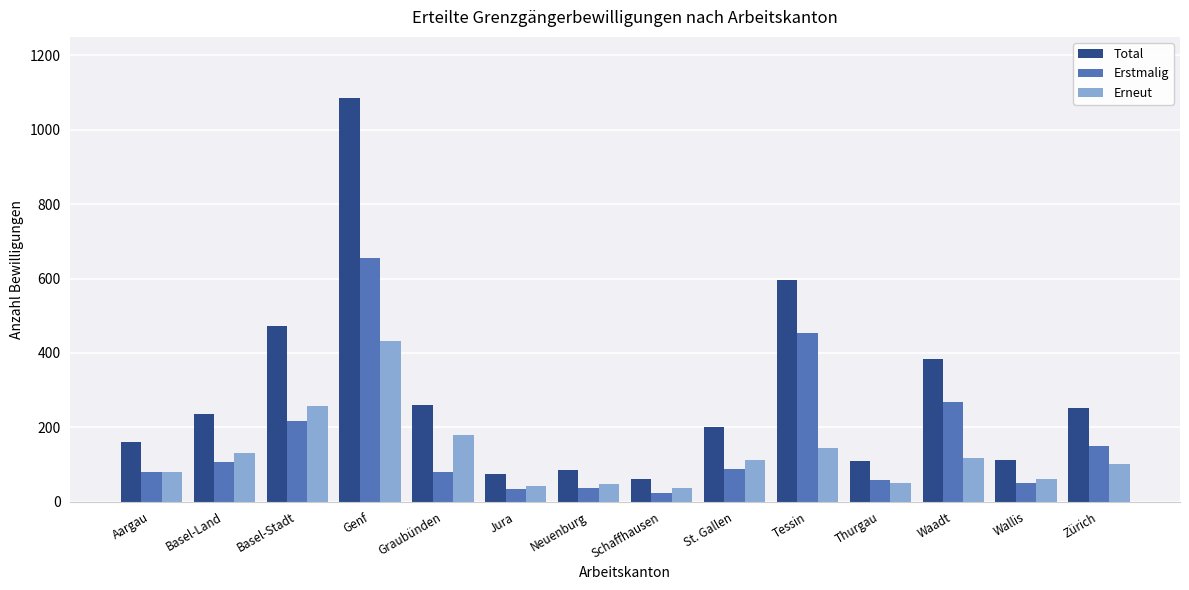

What is the difference between the maximum and minimum values in the Total series?

1025